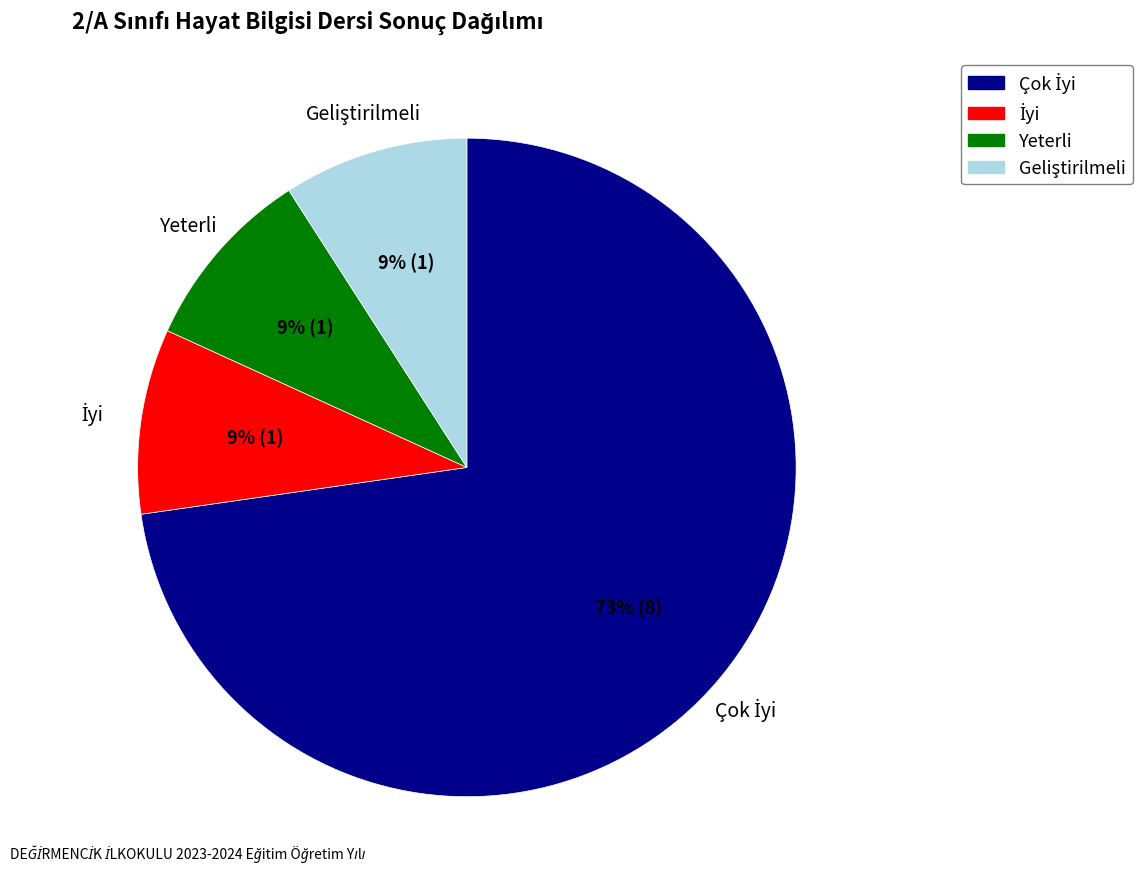

Is it true that Yeterli is 22% of the pie?

False